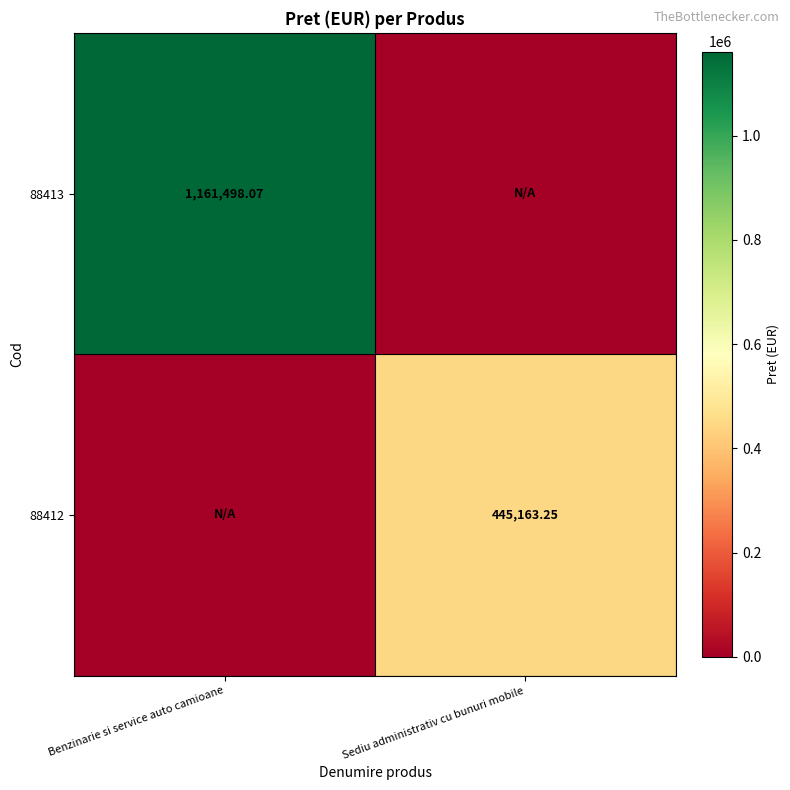

How many positive values does the 88412 series have?

1